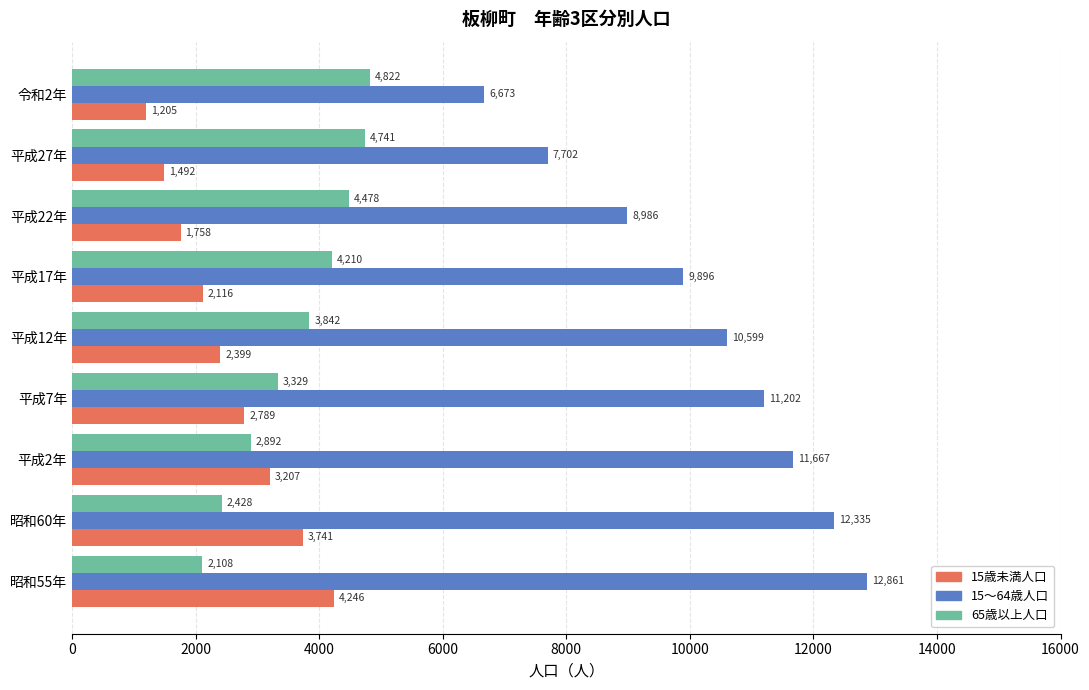

What is the sum of all 15～64歳人口 values?

91921